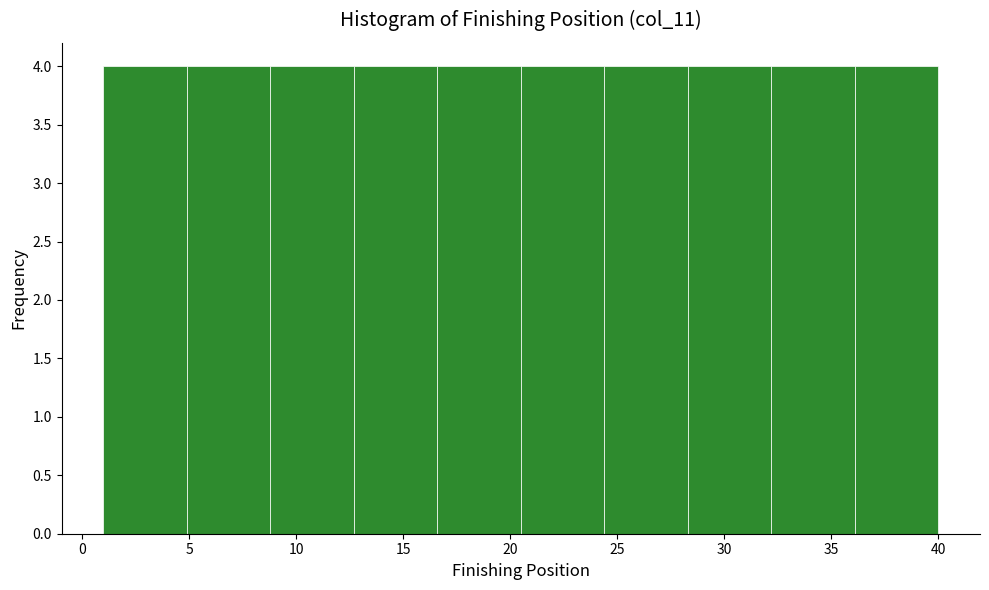

Reading left to right, list every bar in this chart as the range it spans on the x-axis followed by its height. Neither the bar edges nor the heights are printed on the chart, so give them approximately, as read against the axes.

1.0 to 4.9: 4
4.9 to 8.8: 4
8.8 to 12.7: 4
12.7 to 16.6: 4
16.6 to 20.5: 4
20.5 to 24.4: 4
24.4 to 28.3: 4
28.3 to 32.2: 4
32.2 to 36.1: 4
36.1 to 40.0: 4